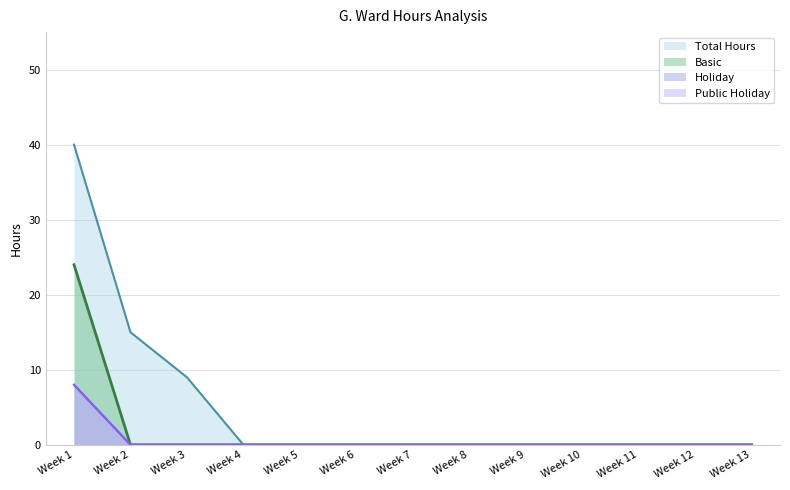

True or false: Basic and Total Hours cross at least once.

False